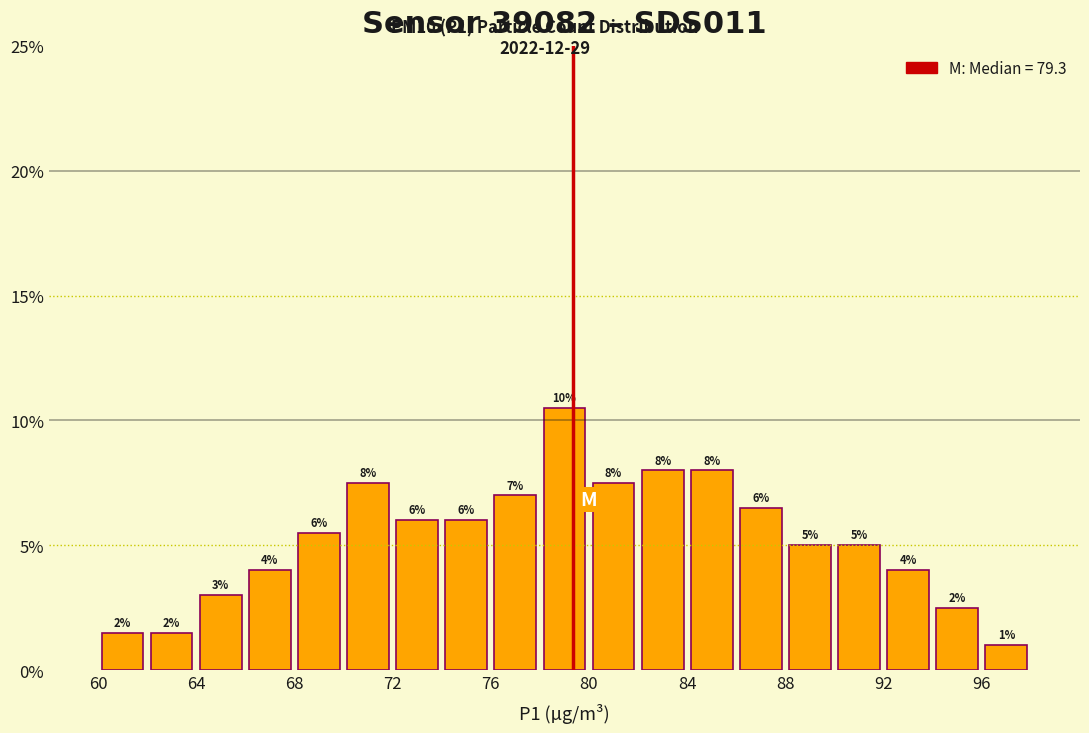

Which range on the x-axis has the tallest bar?

78 to 80